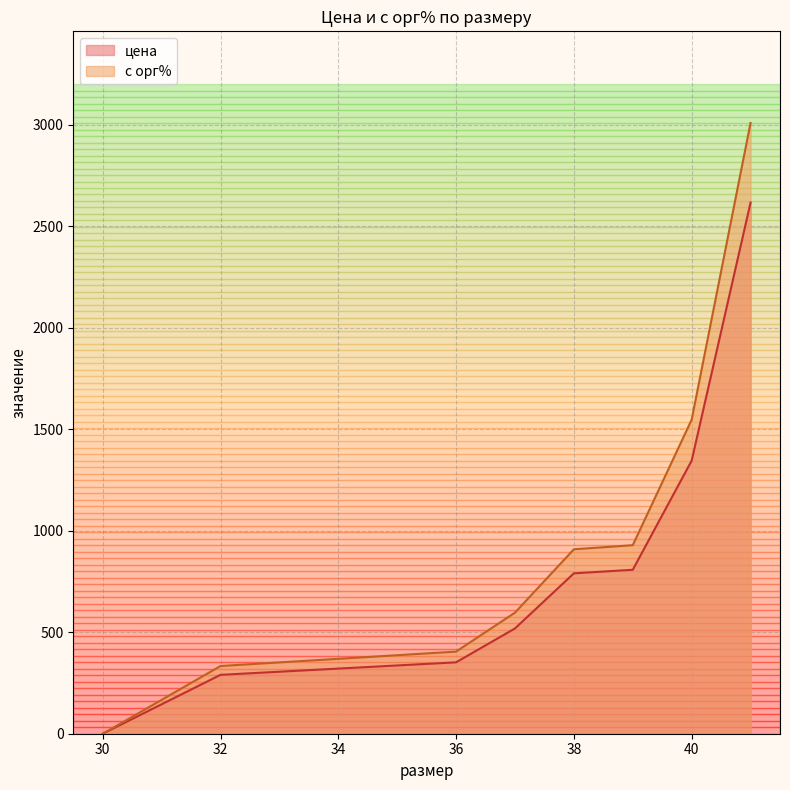

How many lines are shown in the chart?

2